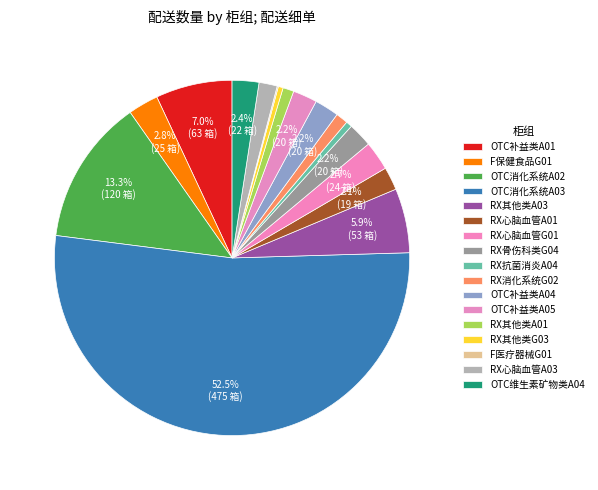

Does OTC补益类A01 represent more than half of the total?

No